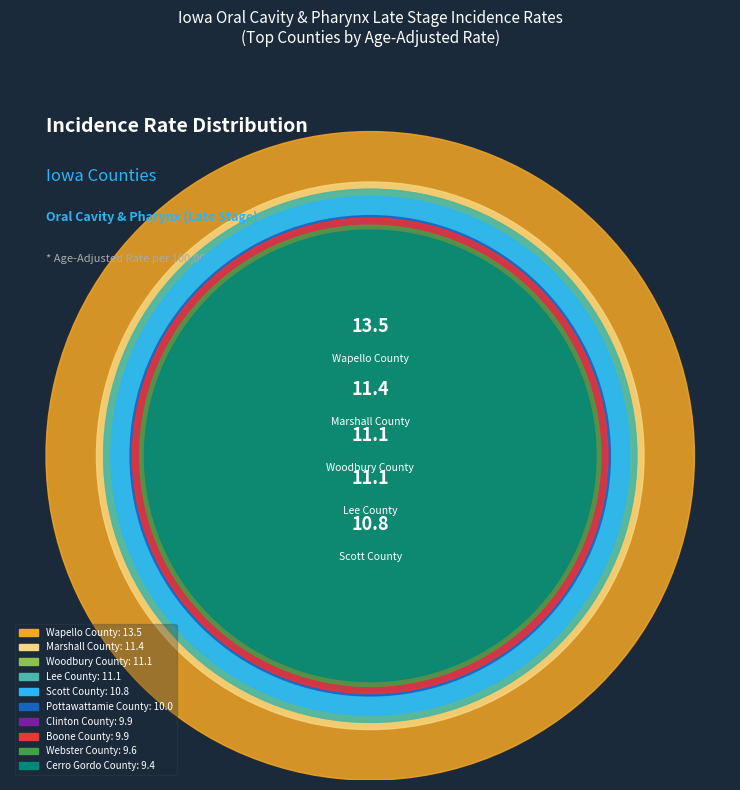

How many slices are in this pie chart?

10